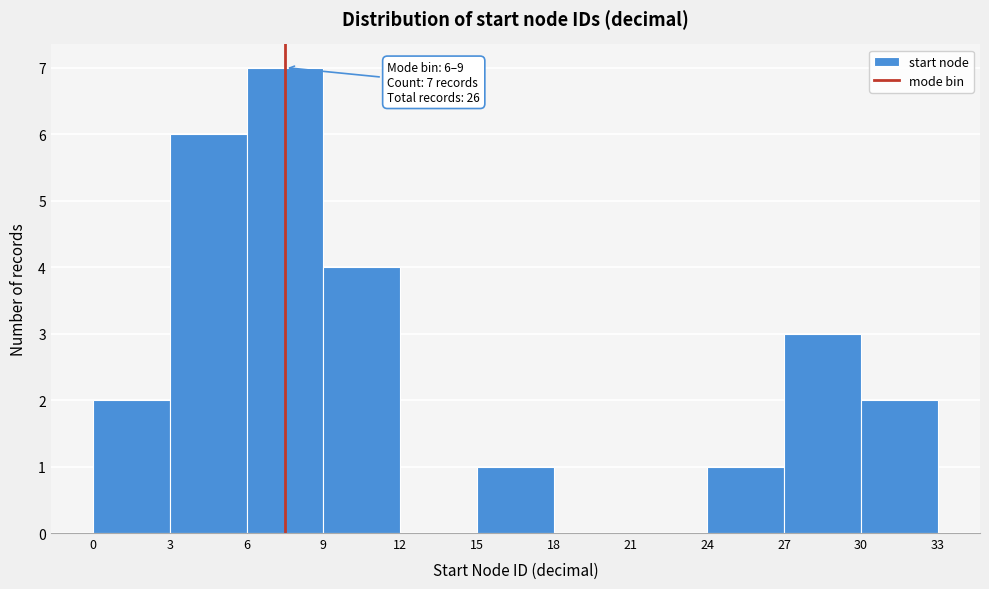

Over which range of the x-axis is the bar tallest?

6 to 9